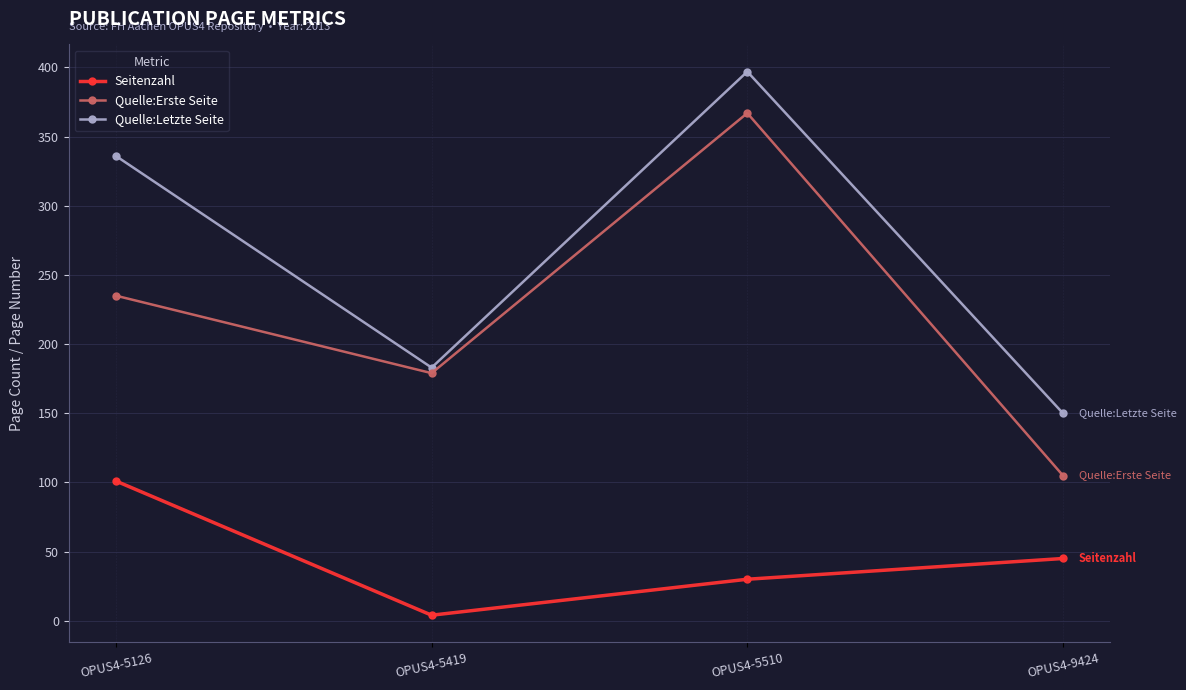

Does the chart have visible grid lines?

Yes